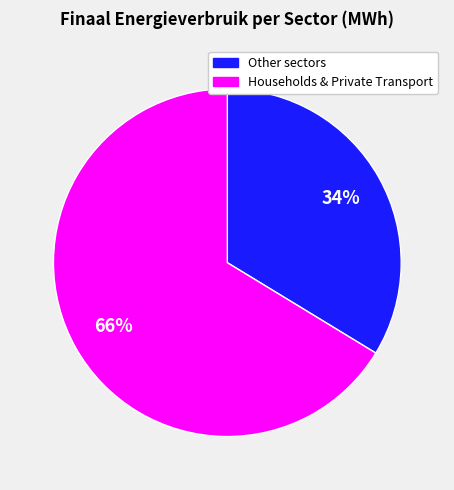

To the nearest percent, what is the average slice percentage?

50%